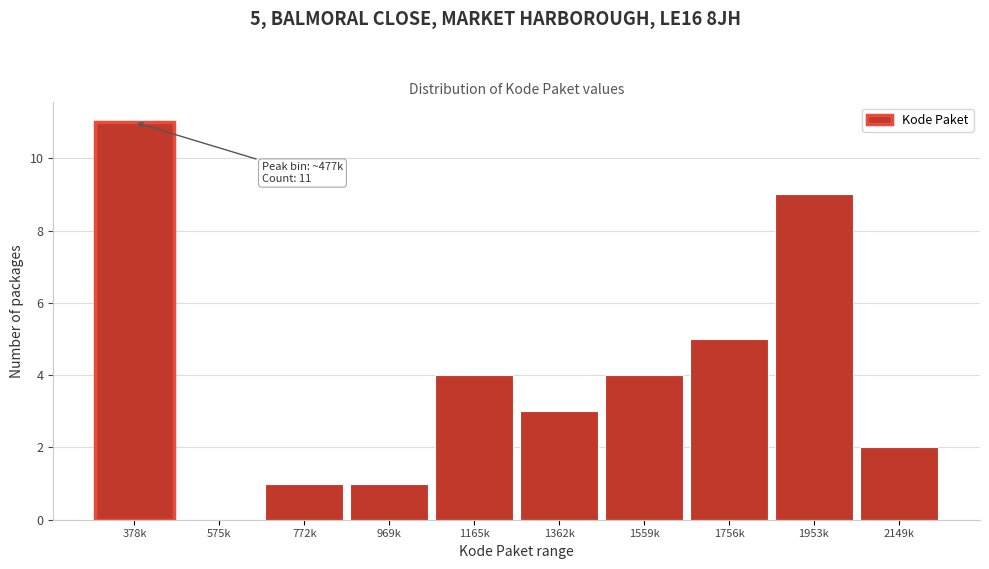

Reading left to right, list all the values displayed in this chart.

378k=11	575k=0	772k=1	969k=1	1165k=4	1362k=3	1559k=4	1756k=5	1953k=9	2149k=2